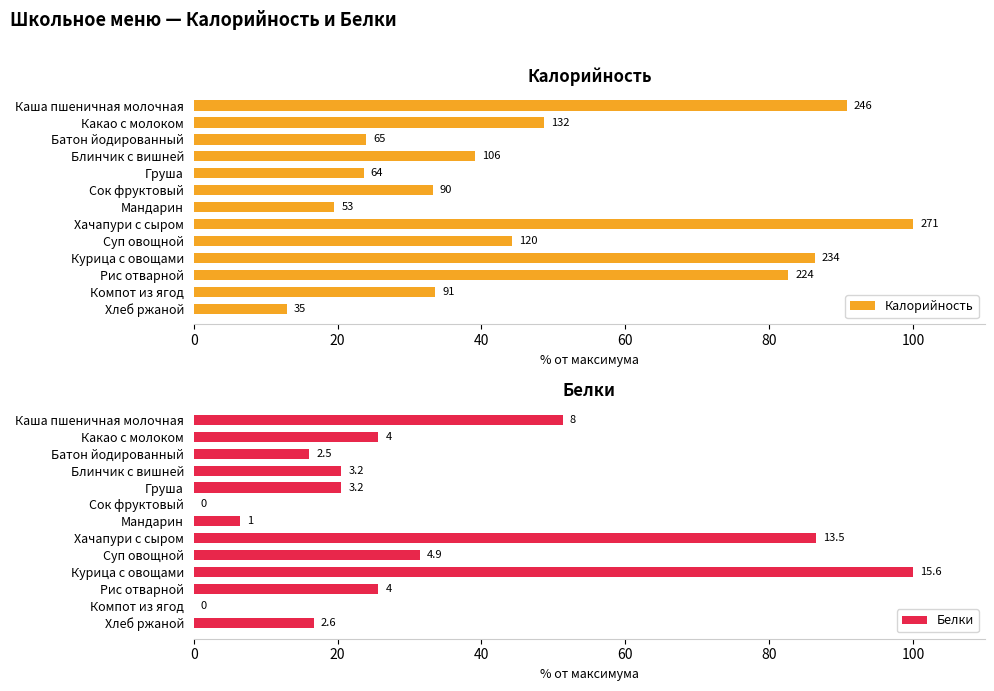

What is the difference between the highest and lowest values at Суп овощной?

12.9